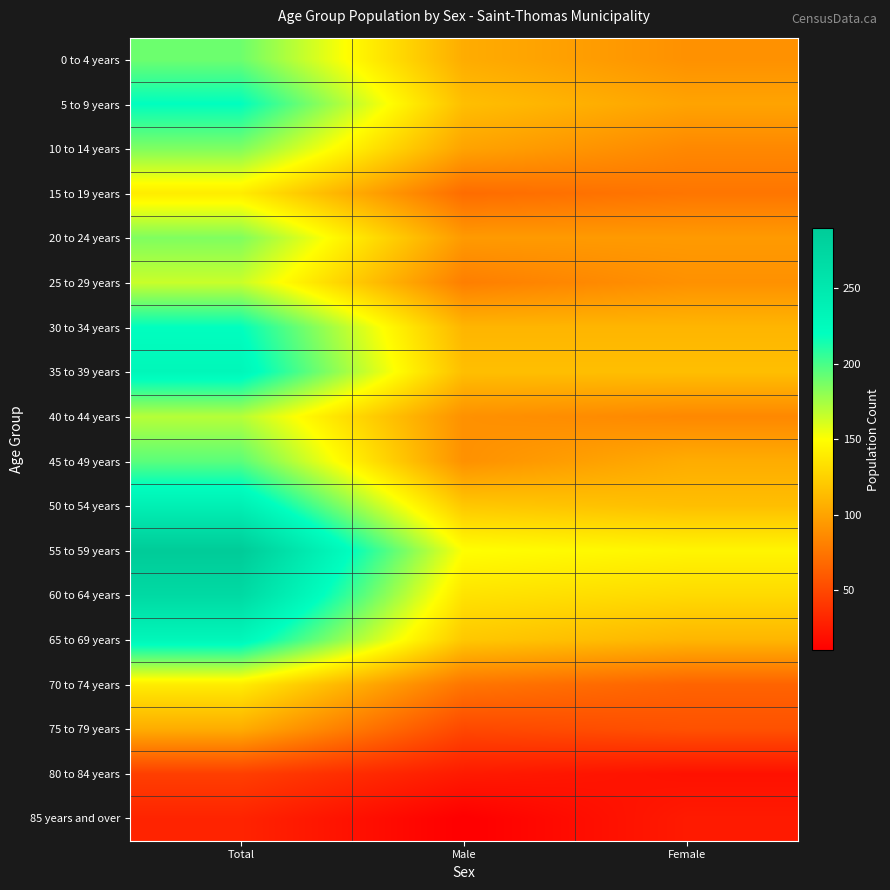

Rank the series at Male from lowest to highest value.

85 years and over, 80 to 84 years, 75 to 79 years, 15 to 19 years, 70 to 74 years, 25 to 29 years, 40 to 44 years, 45 to 49 years, 20 to 24 years, 10 to 14 years, 0 to 4 years, 30 to 34 years, 5 to 9 years, 35 to 39 years, 50 to 54 years, 65 to 69 years, 60 to 64 years, 55 to 59 years